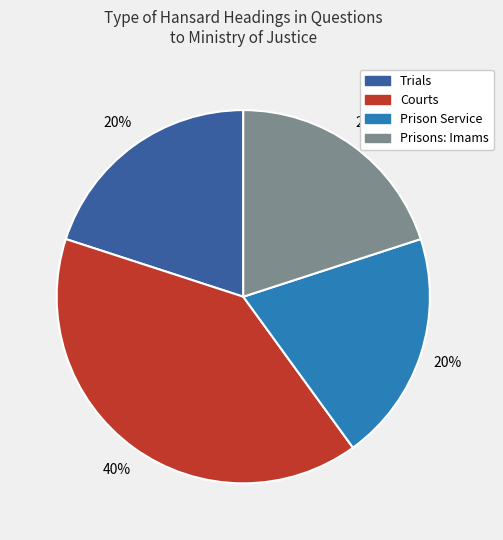

True or false: Courts accounts for 40% of the total.

True